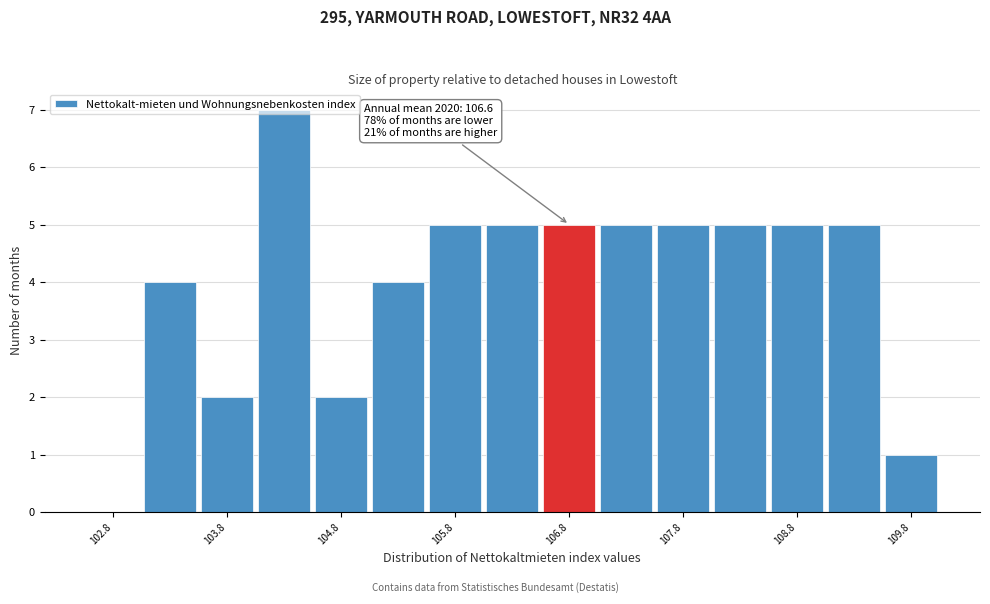

Which range on the x-axis has the tallest bar?

104.0 to 104.5